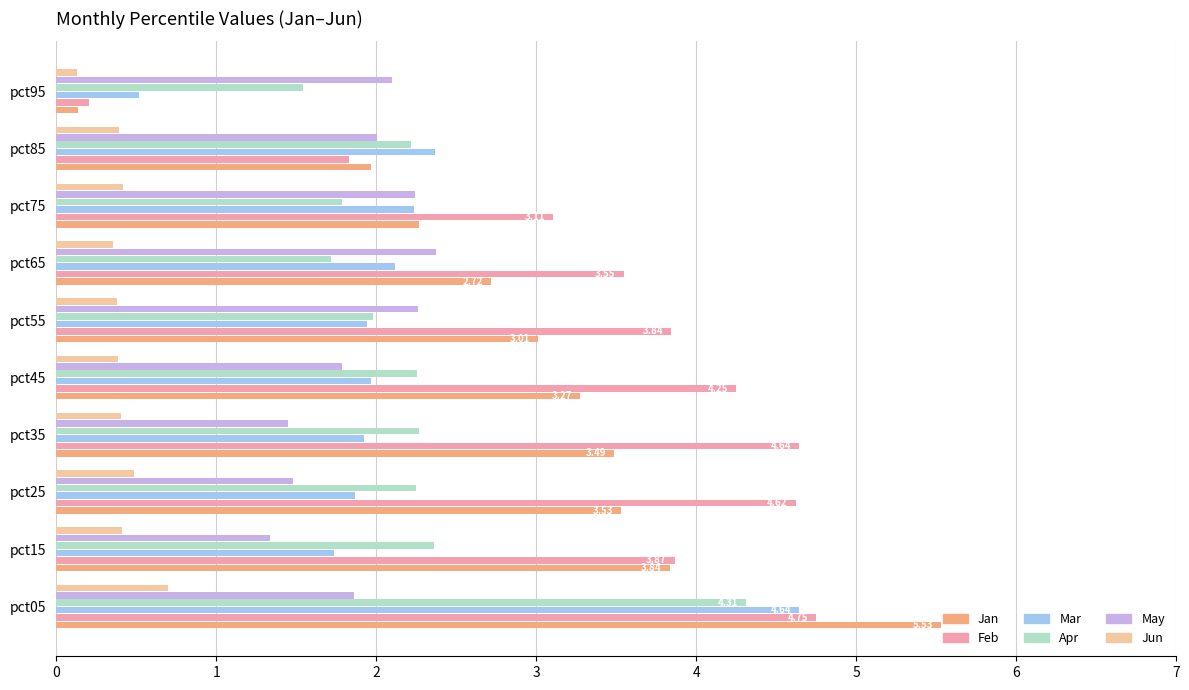

How many series are shown in this chart?

6